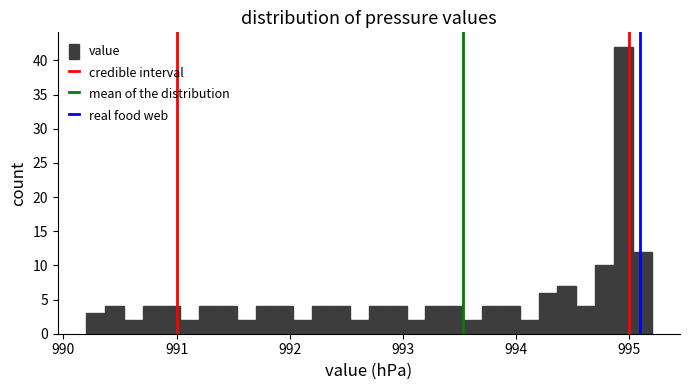

Read against the x-axis, roughly where is the centre of the tallest bar?

995.0